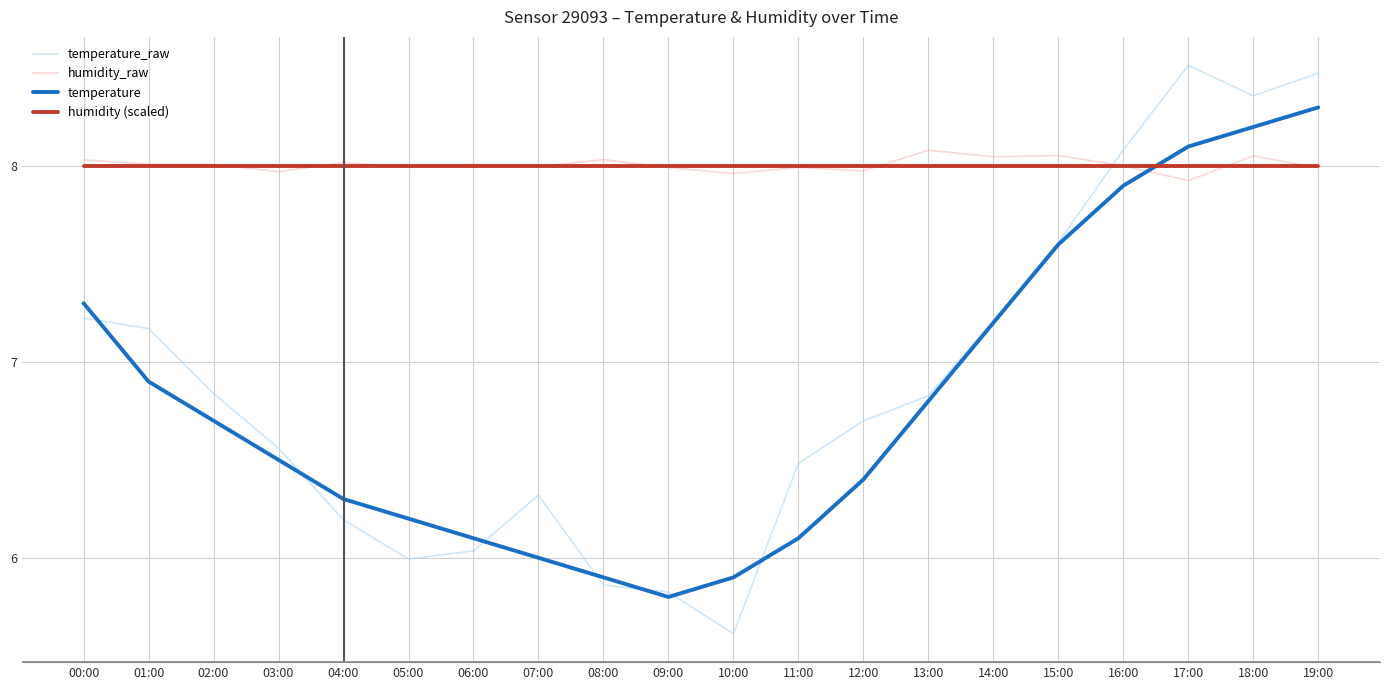

Is this an area chart (filled region under the line)?

No